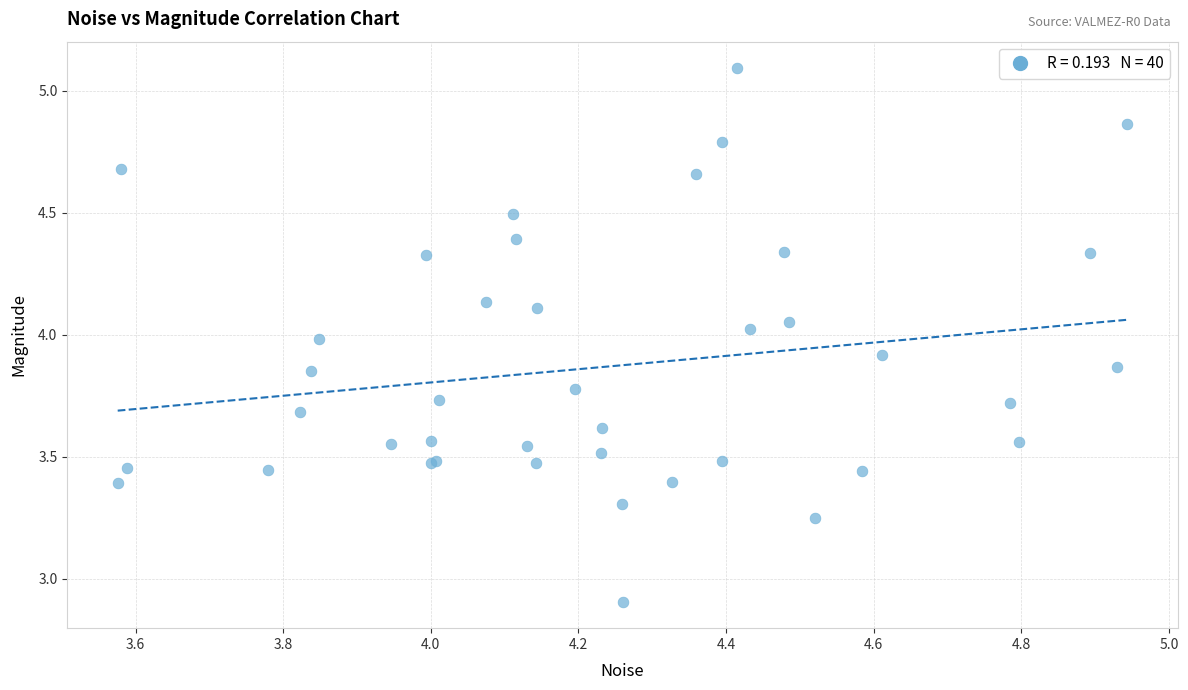

What Y value in the scatter plot is closest to 3?

2.9